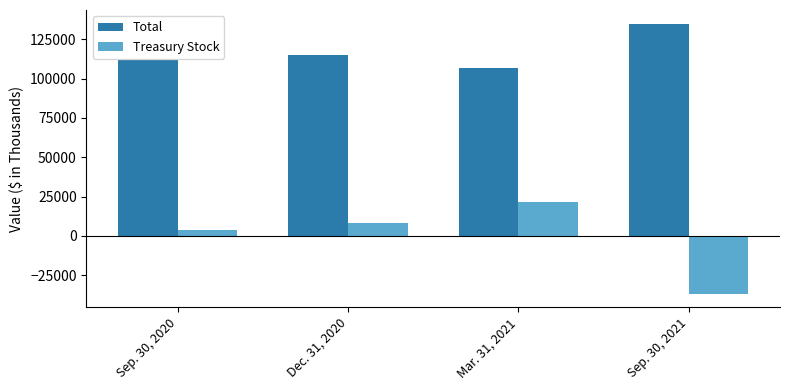

How many bars are there in each group?

2